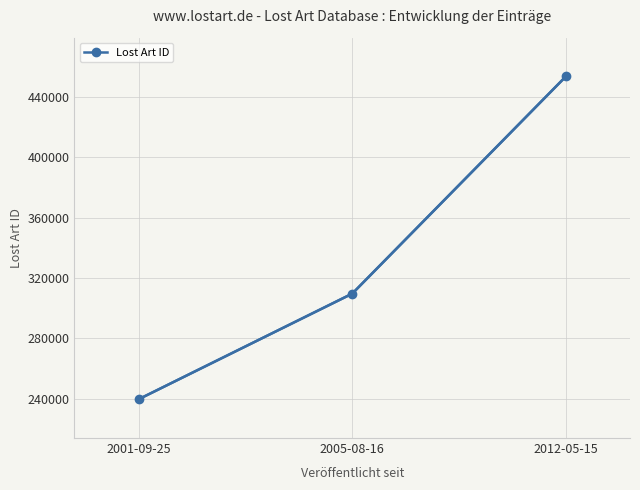

The chart shows a value of 815844 at 2012-05-15. True or false?

False